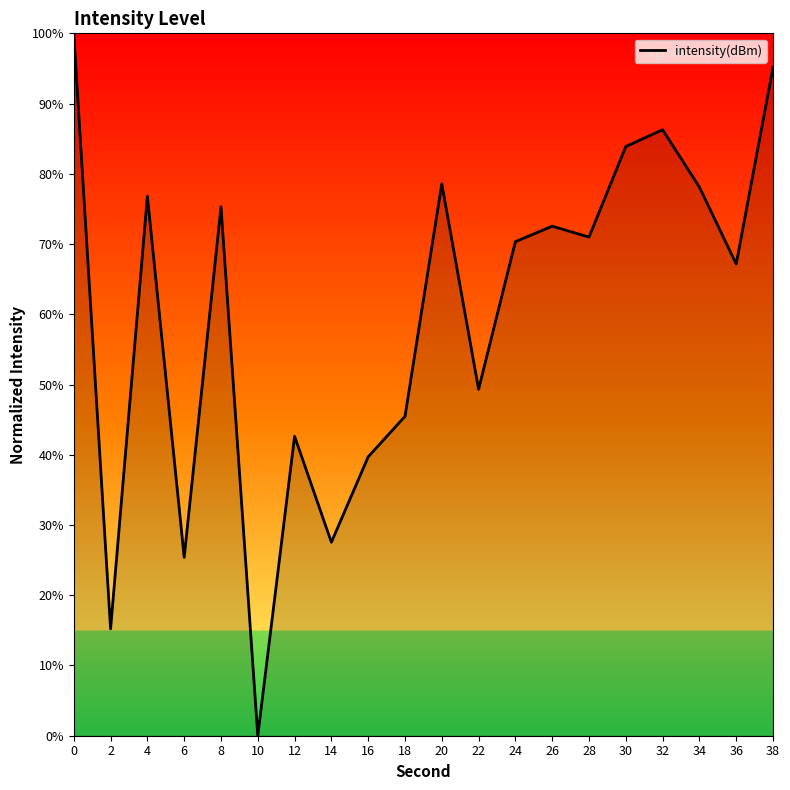

Reading left to right, list all the values displayed in this chart.

100.0	15.2	76.8	25.4	75.3	0.0	42.6	27.5	39.7	45.5	78.6	49.3	70.3	72.5	71.0	83.9	86.3	78.1	67.2	95.2